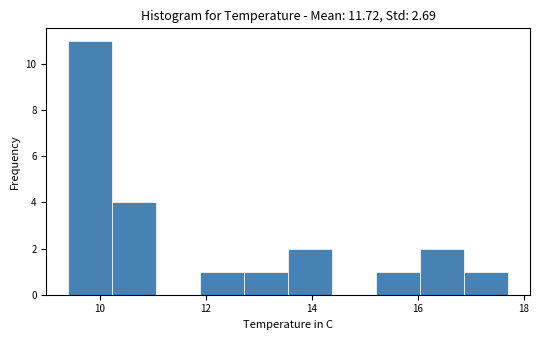

Reading left to right, transcribe this chart: for each bar, give the range it covers on the x-axis and its height. Neither the bar edges nor the heights are printed on the chart, so give them approximately, as read against the axes.

9.4 to 10.2: 11
10.2 to 11.0: 4
11.0 to 11.8: 0
11.8 to 12.8: 1
12.8 to 13.6: 1
13.6 to 14.4: 2
14.4 to 15.2: 0
15.2 to 16.0: 1
16.0 to 16.8: 2
16.8 to 17.8: 1